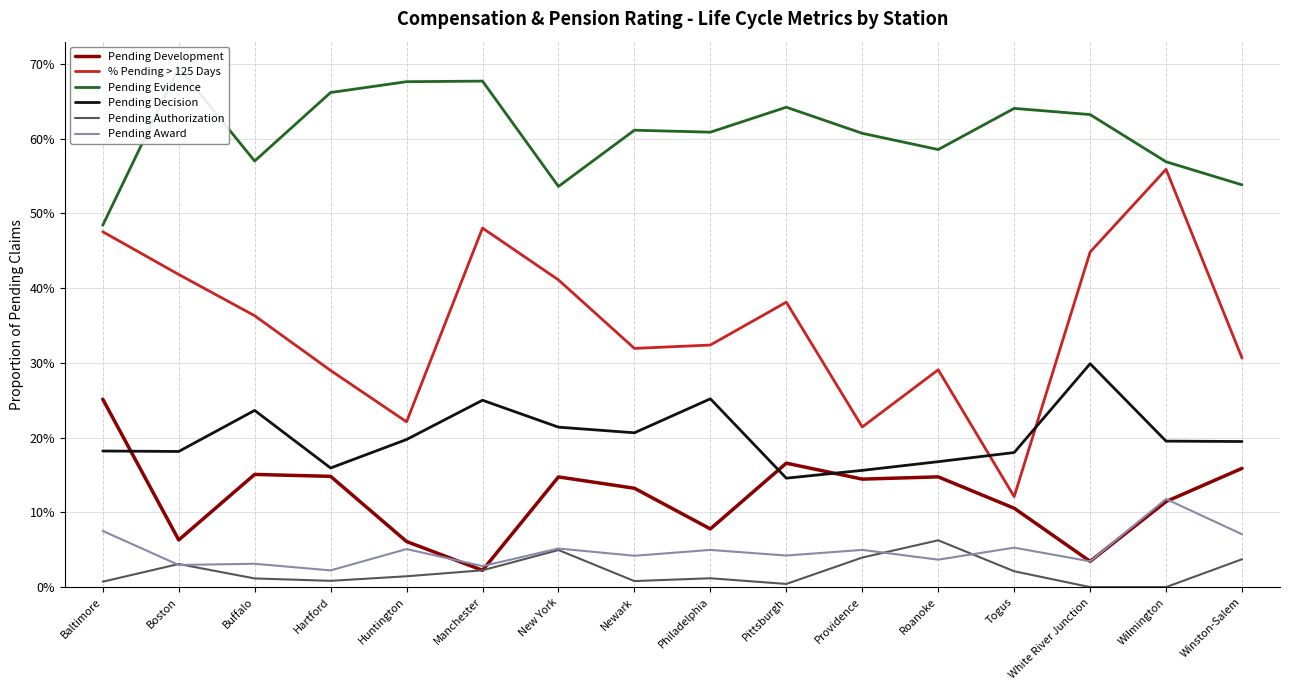

Which category has the highest value in the % Pending > 125 Days series?

Wilmington